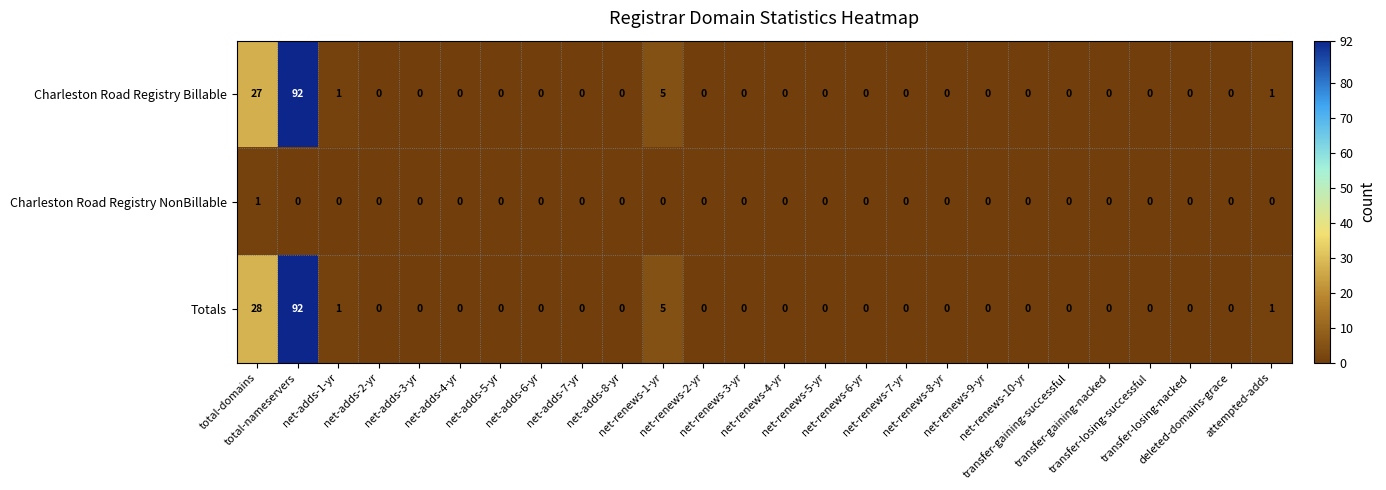

How many positive values does the Charleston Road Registry NonBillable series have?

1